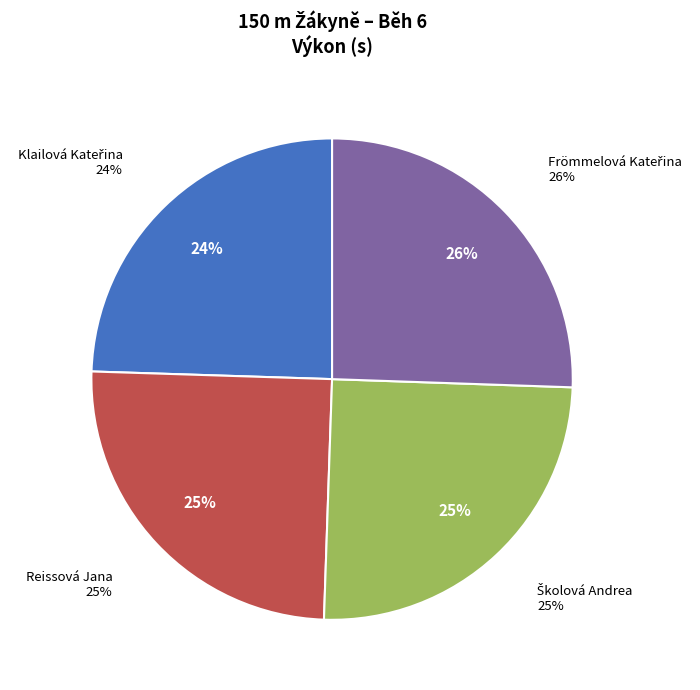

True or false: Školová Andrea accounts for 25% of the total.

True